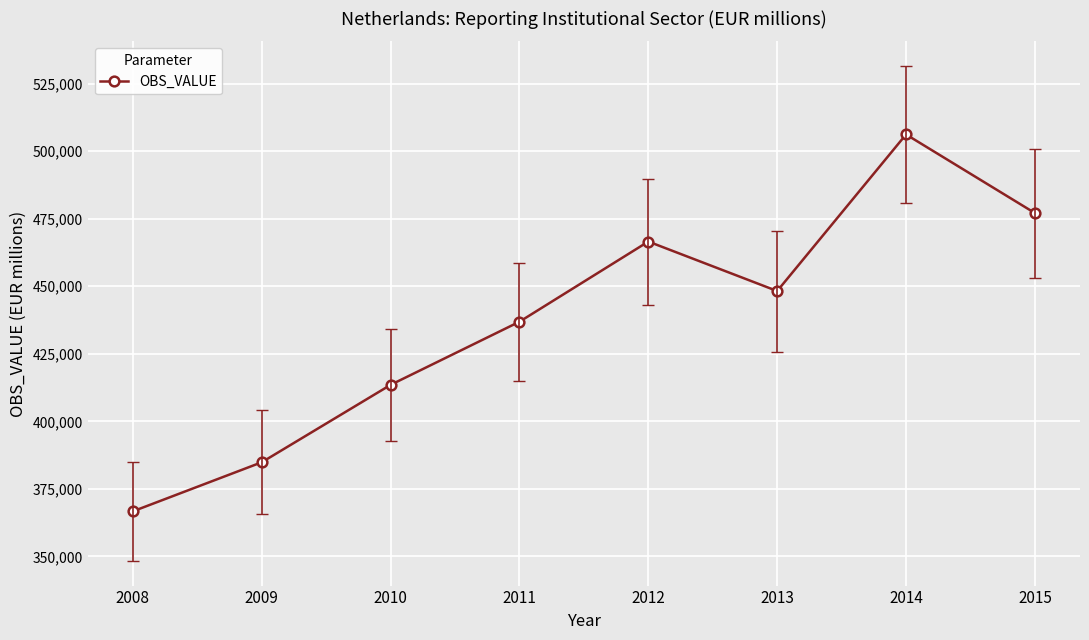

What is the value of the 2nd point from the left?

384841